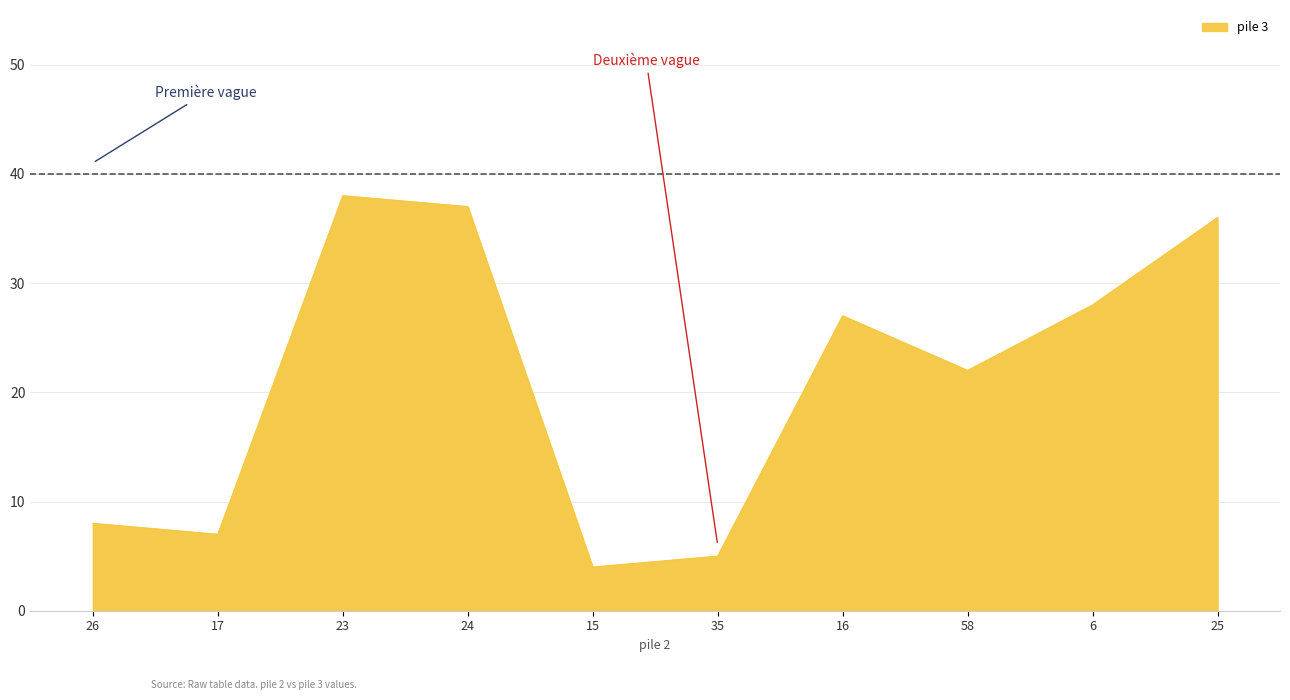

What is the difference between the values at 25 and 58?

14